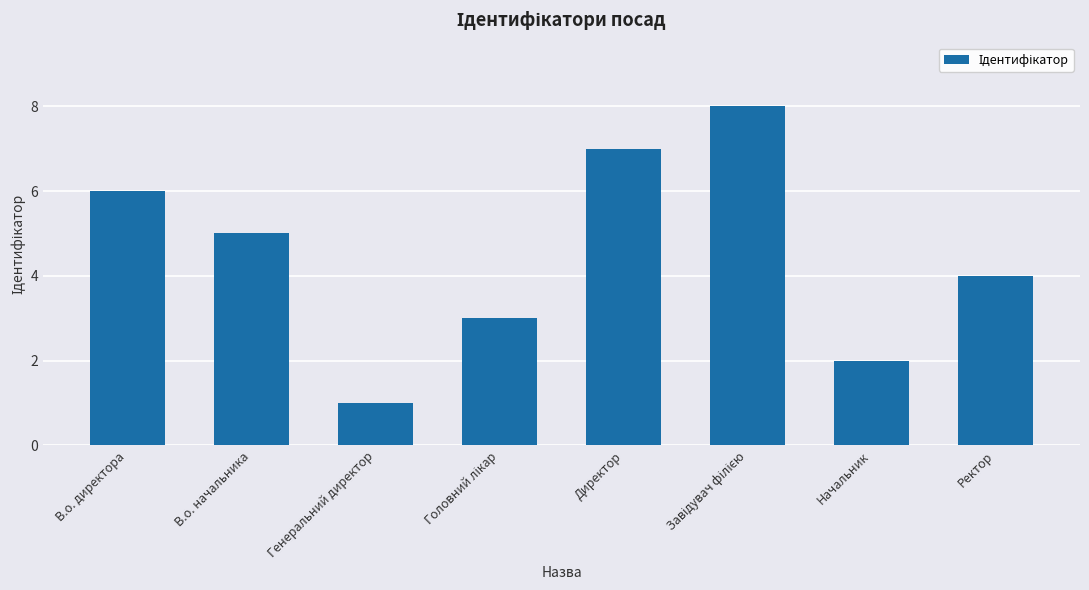

What is the minimum value shown in the chart?

1